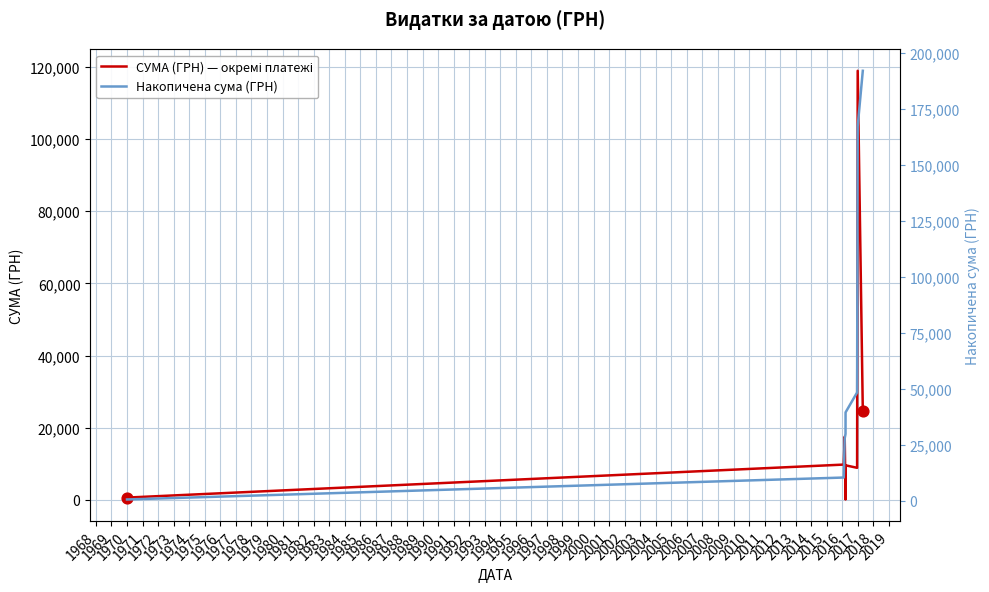

Which series contains the lowest Y value?

СУМА (ГРН) — окремі платежі